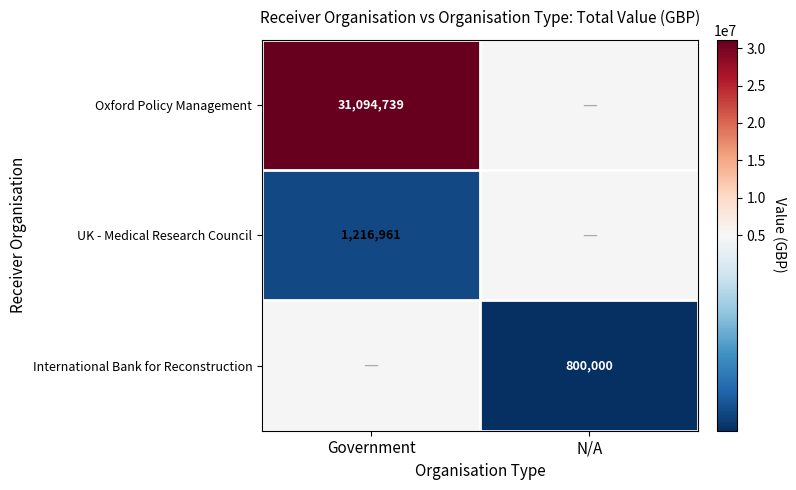

Is the value of International Bank for Reconstruction at N/A greater than the value of Oxford Policy Management at Government?

No